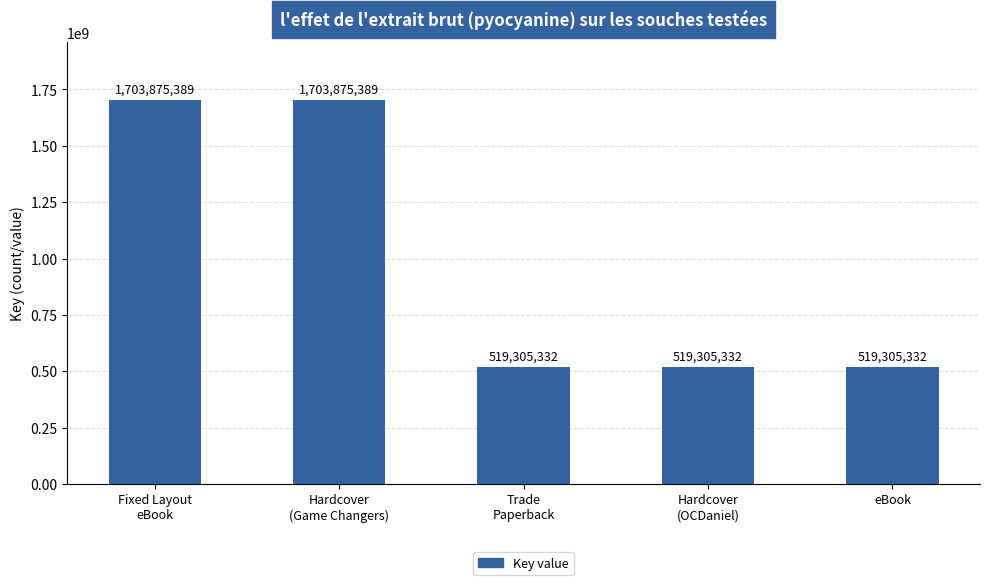

What is the ratio of the value at Fixed Layout
eBook to the value at eBook?

3.3